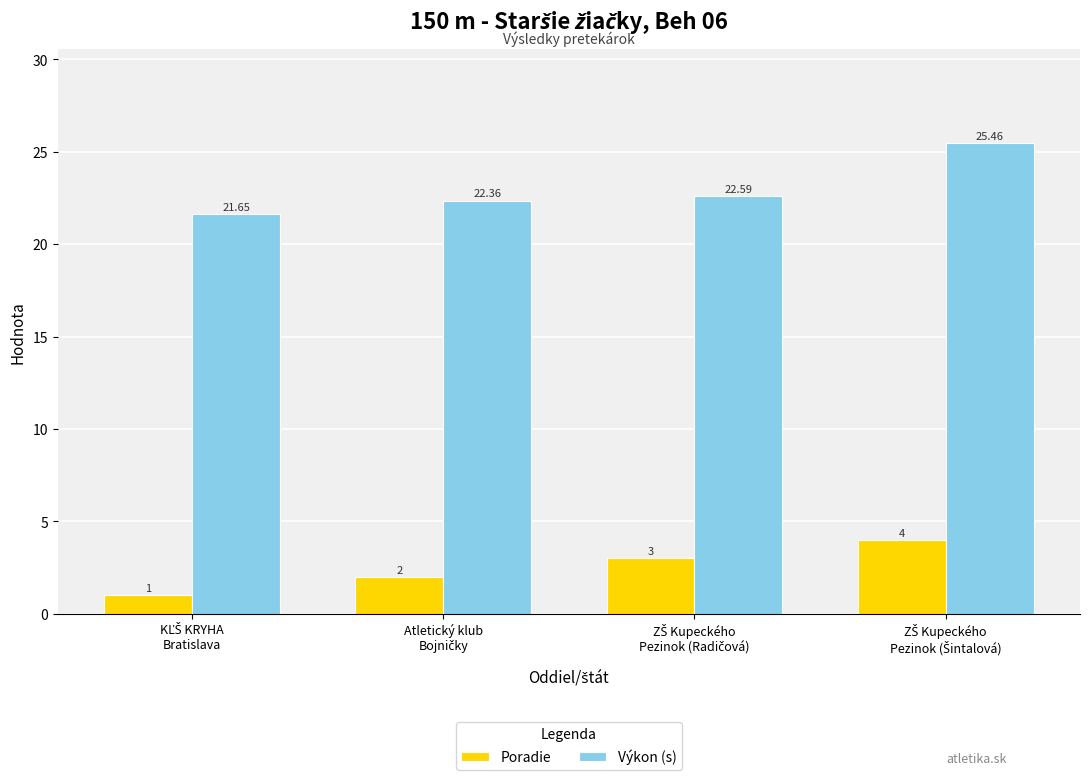

Count the number of data series in this chart.

2